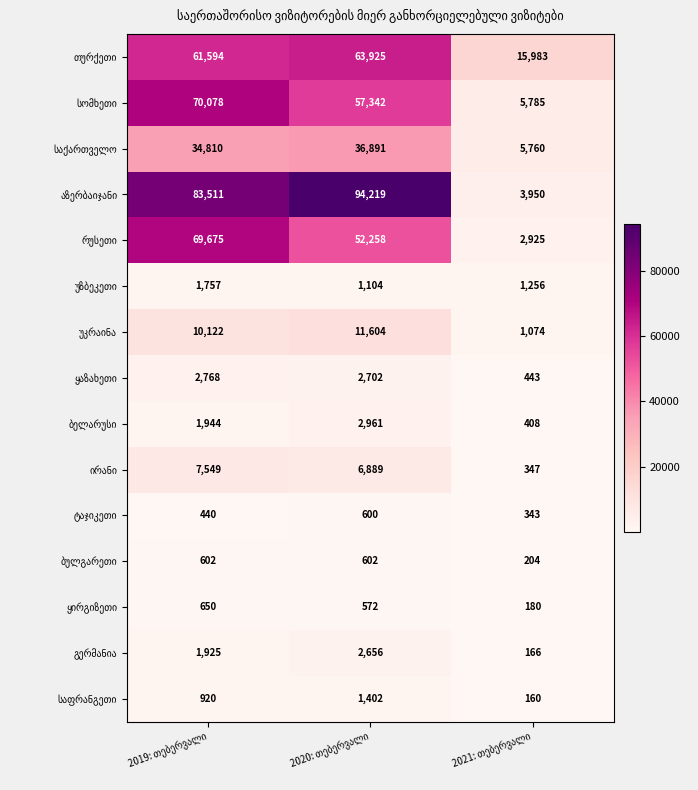

What is the minimum value shown in the chart?

160